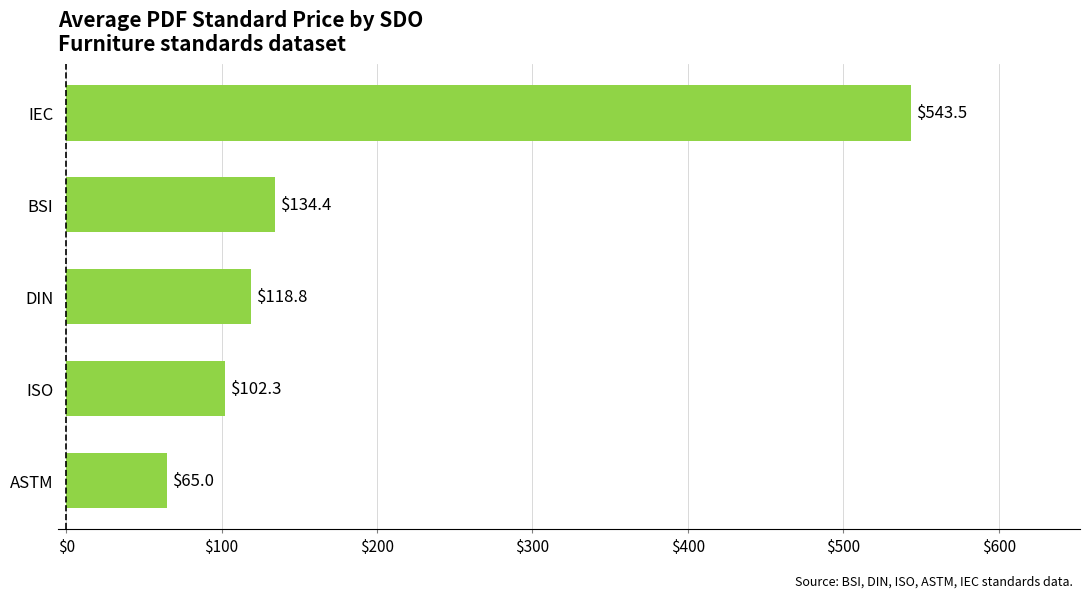

Reading top to bottom, list all the values displayed in this chart.

IEC=543.5	BSI=134.4	DIN=118.8	ISO=102.3	ASTM=65.0